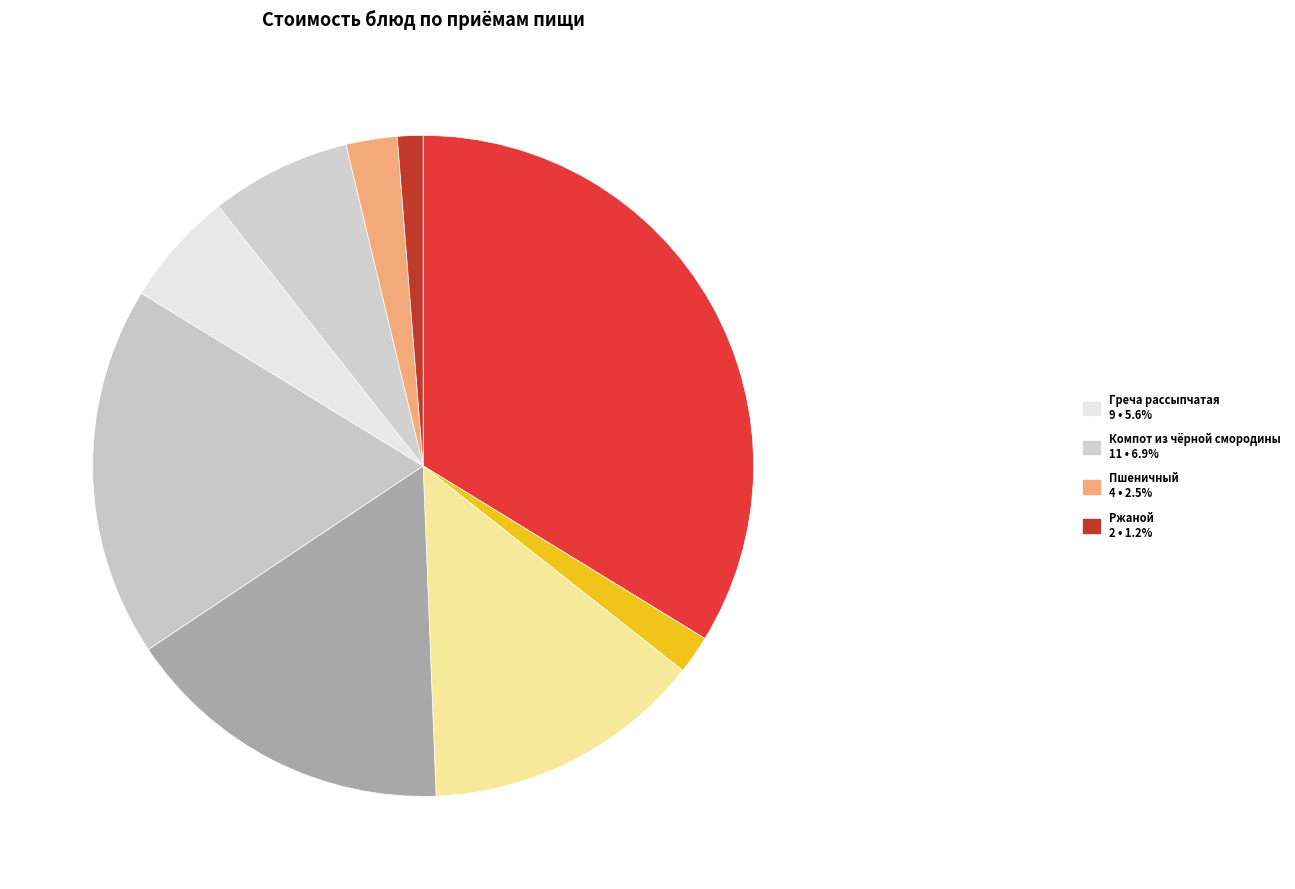

How many slices are in this pie chart?

9